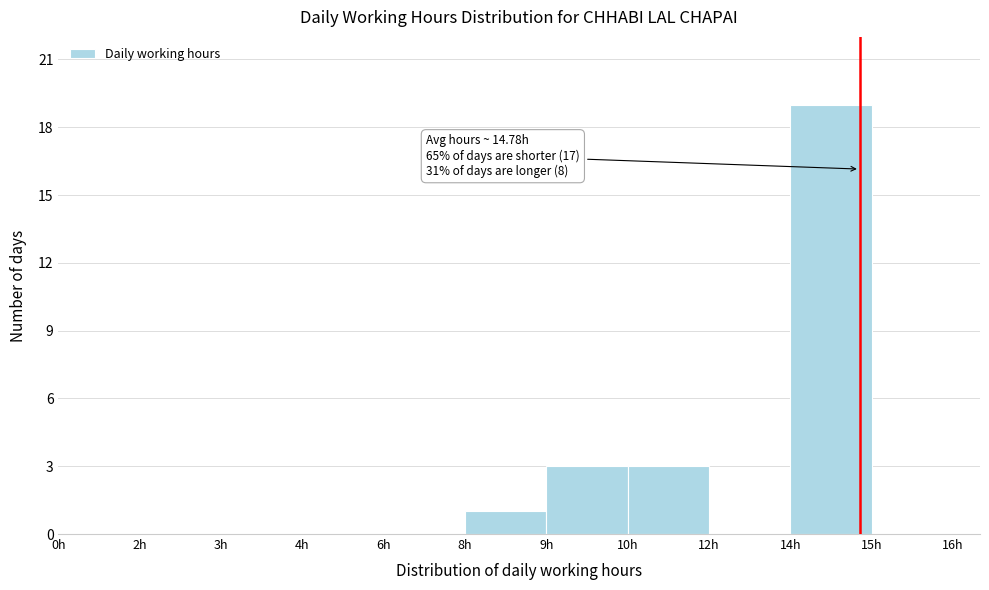

Reading left to right, transcribe all the data shown in this chart.

0h=0	2h=0	3h=0	4h=0	6h=0	8h=1	9h=3	10h=3	12h=0	14h=19	15h=0